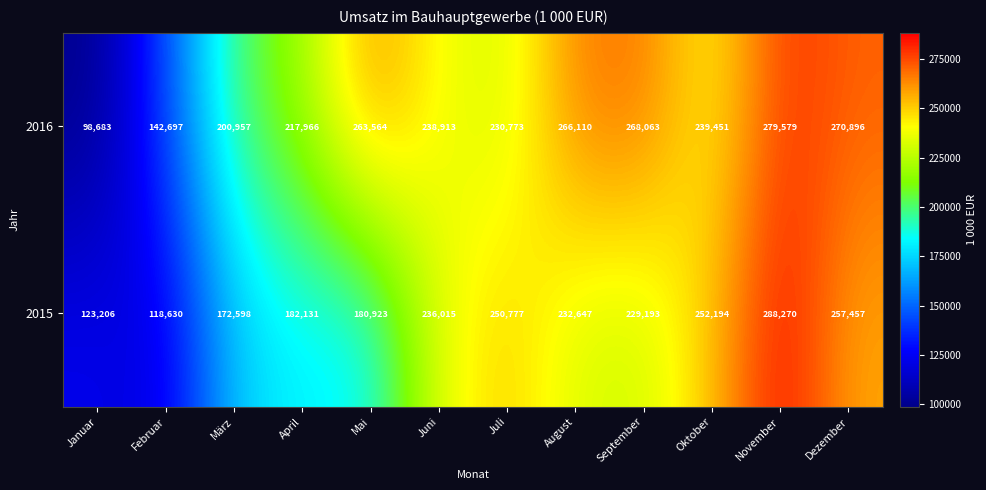

What is the greatest value displayed?

288270